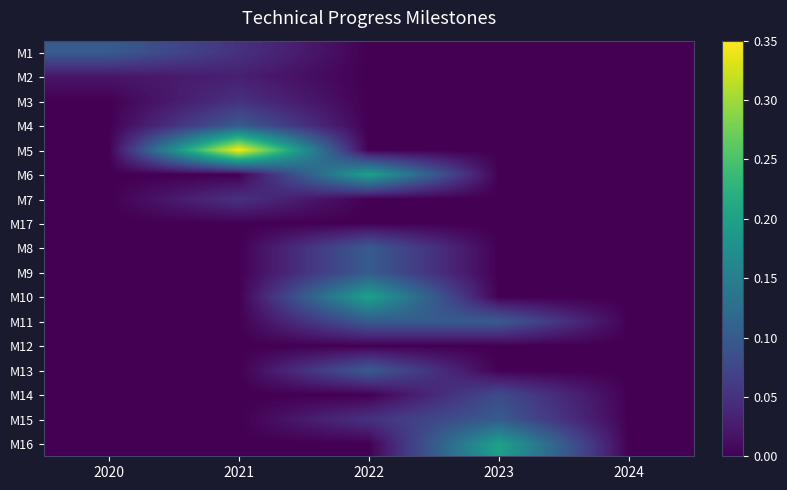

How many categories are shown in the chart?

5